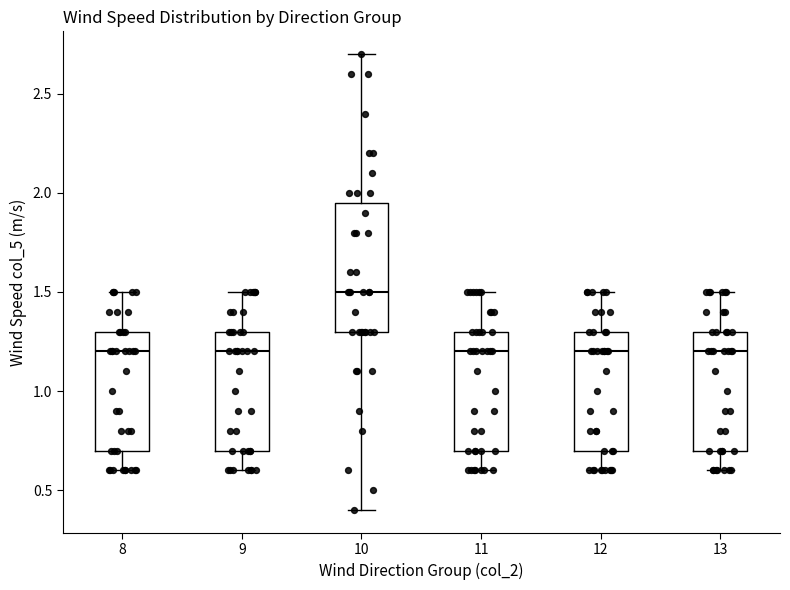

Reading left to right, transcribe this box plot: for each box, give where its median line is, the range the box spans, and where its two whiskers end, as read against the y-axis. The values are not printed on the chart, so give them approximately, as read against the axis.

8: median 1.20, box 0.70 to 1.30, whiskers 0.60 to 1.50
9: median 1.20, box 0.70 to 1.30, whiskers 0.60 to 1.50
10: median 1.50, box 1.30 to 1.95, whiskers 0.40 to 2.70
11: median 1.20, box 0.70 to 1.30, whiskers 0.60 to 1.50
12: median 1.20, box 0.70 to 1.30, whiskers 0.60 to 1.50
13: median 1.20, box 0.70 to 1.30, whiskers 0.60 to 1.50